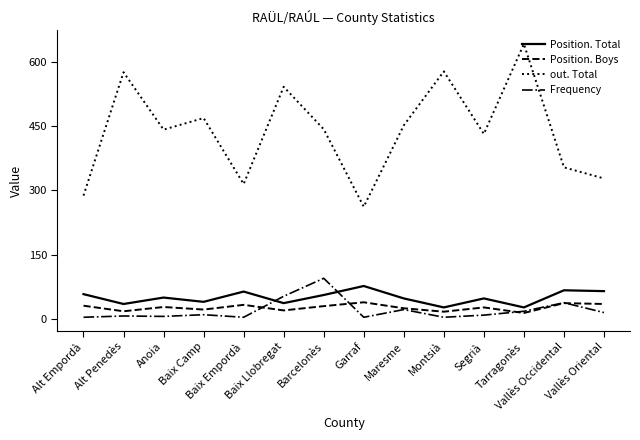

What is the highest value of the Position. Boys series?

39